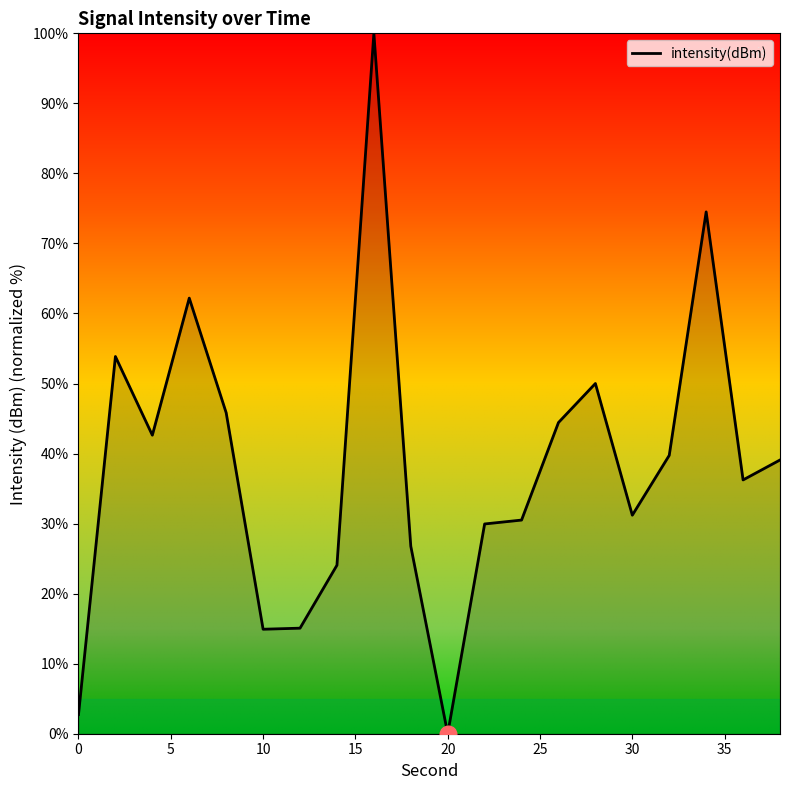

How many lines are shown in the chart?

1